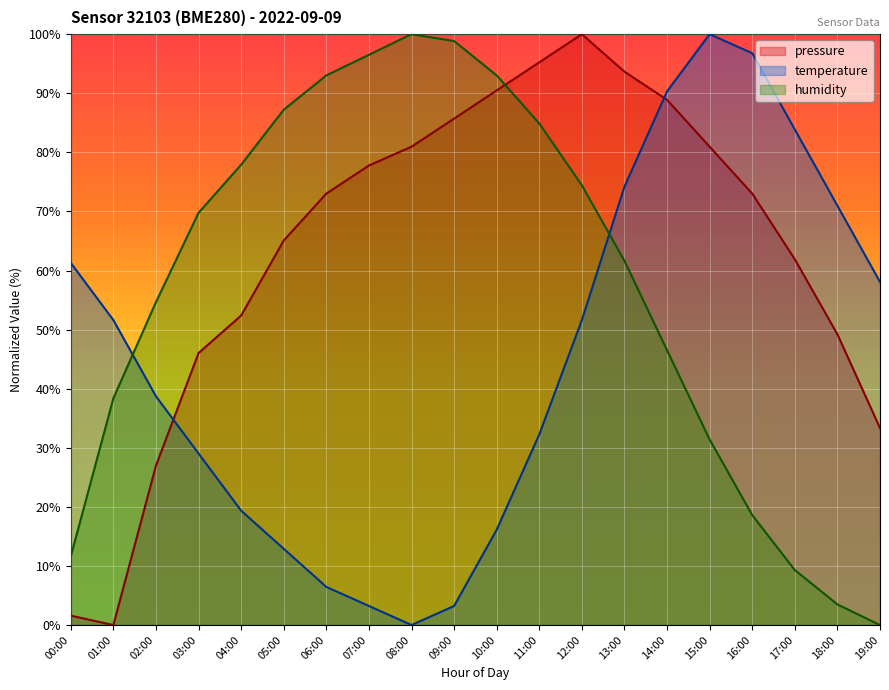

What is the highest value of the temperature series?

100.0